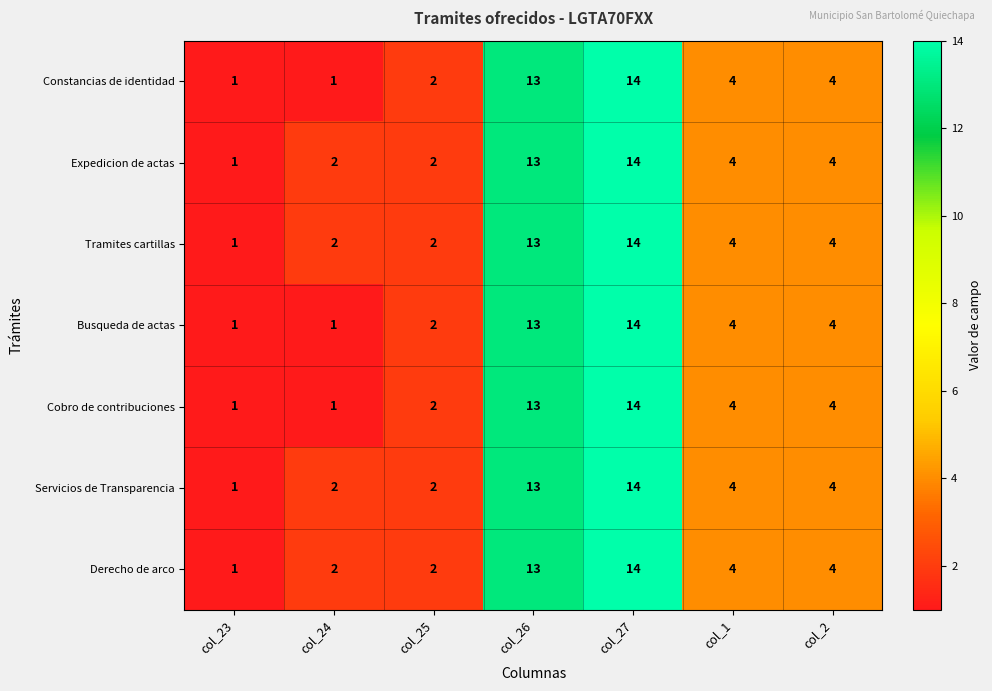

What is the sum of all Constancias de identidad values?

39